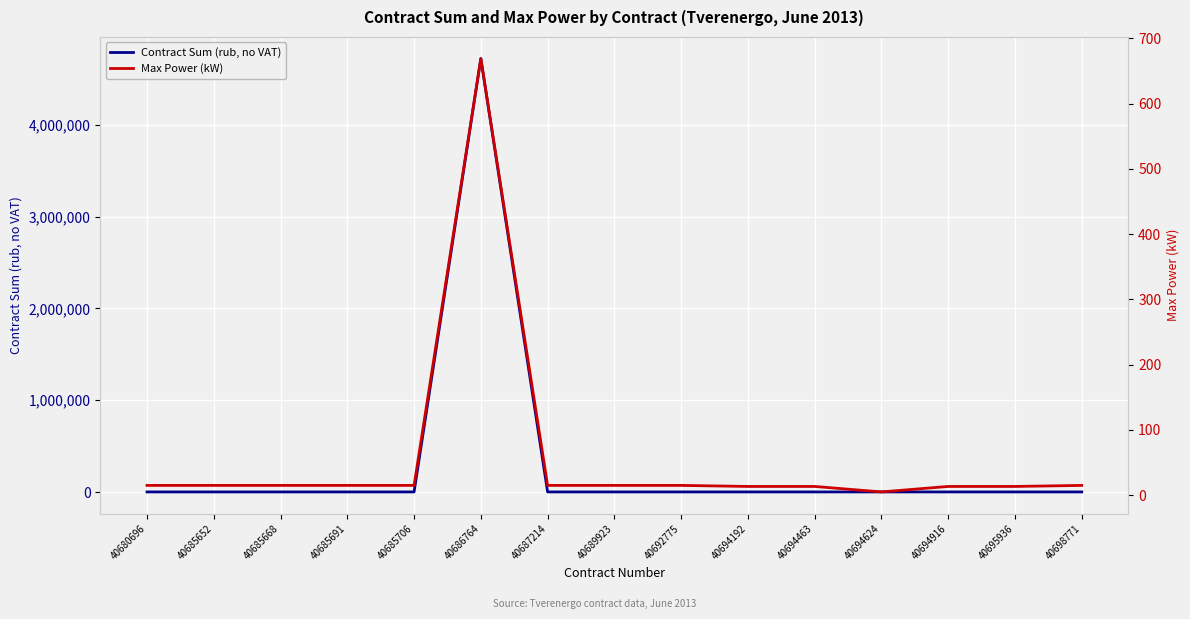

What is the total value across all series at 40680696?

481.1